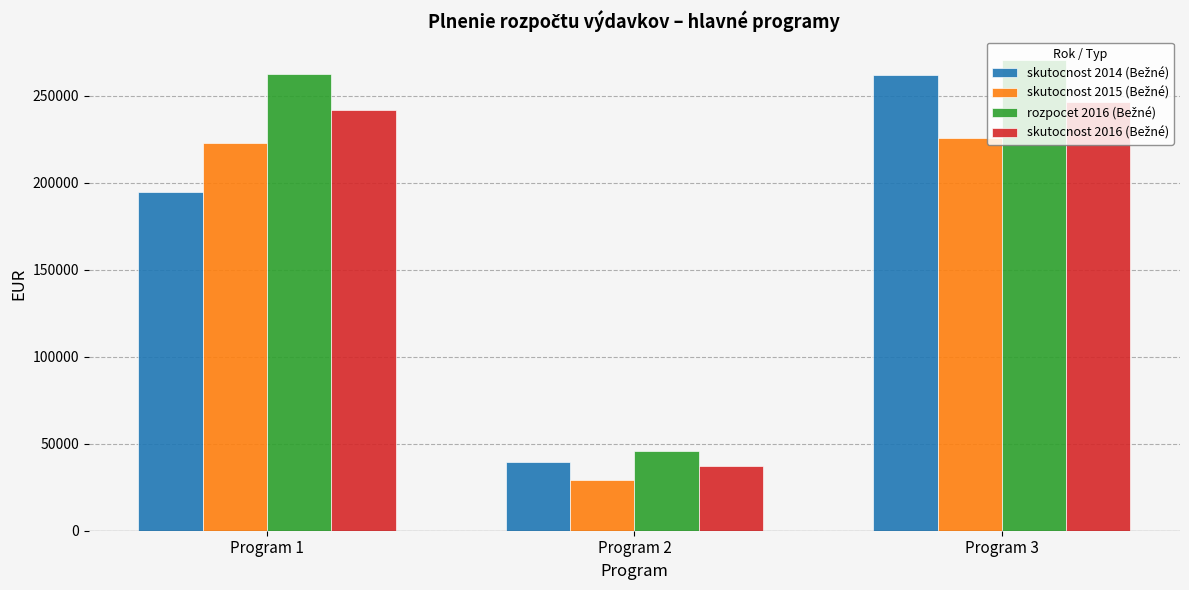

What is the smallest value displayed?

29248.8